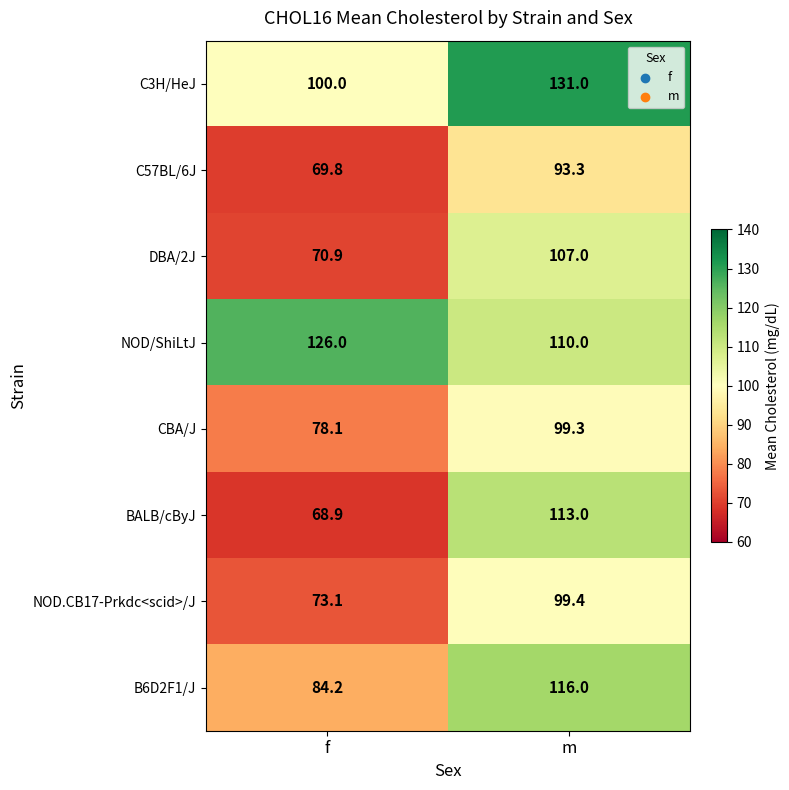

Reading left to right, transcribe all the data shown in this chart.

C3H/HeJ: 100.0	131.0
C57BL/6J: 69.8	93.3
DBA/2J: 70.9	107.0
NOD/ShiLtJ: 126.0	110.0
CBA/J: 78.1	99.3
BALB/cByJ: 68.9	113.0
NOD.CB17-Prkdc<scid>/J: 73.1	99.4
B6D2F1/J: 84.2	116.0